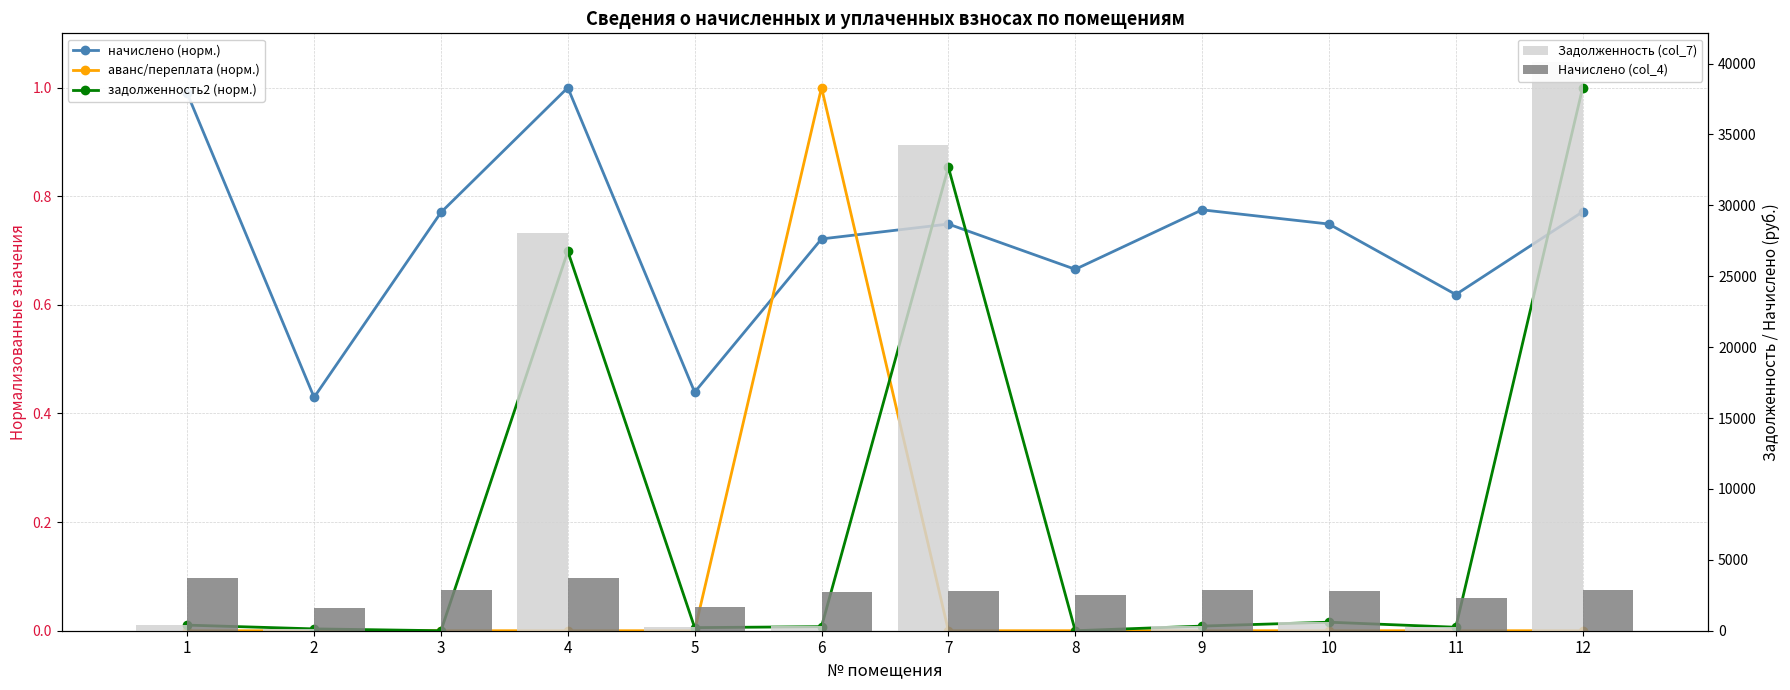

At 6, list the series in order from smallest to largest.

задолженность2 (норм.), начислено (норм.), аванс/переплата (норм.), Задолженность (col_7), Начислено (col_4)